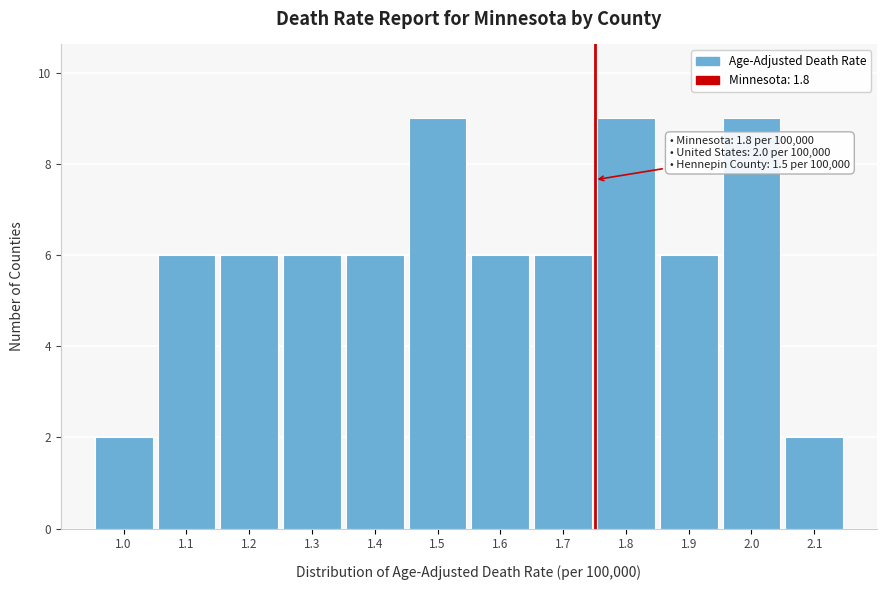

Reading right to left, extract all data points from this chart.

2	9	6	9	6	6	9	6	6	6	6	2